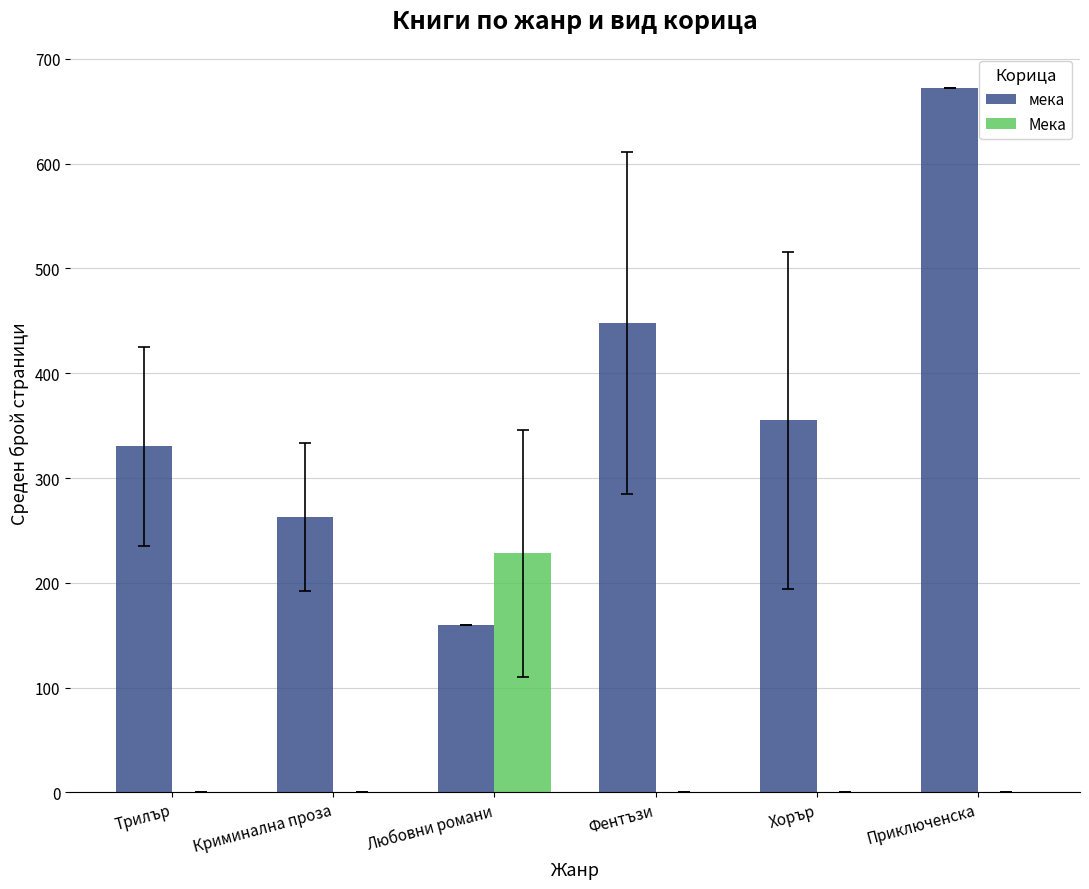

The value of мека at Криминална проза is 97.4. True or false?

False